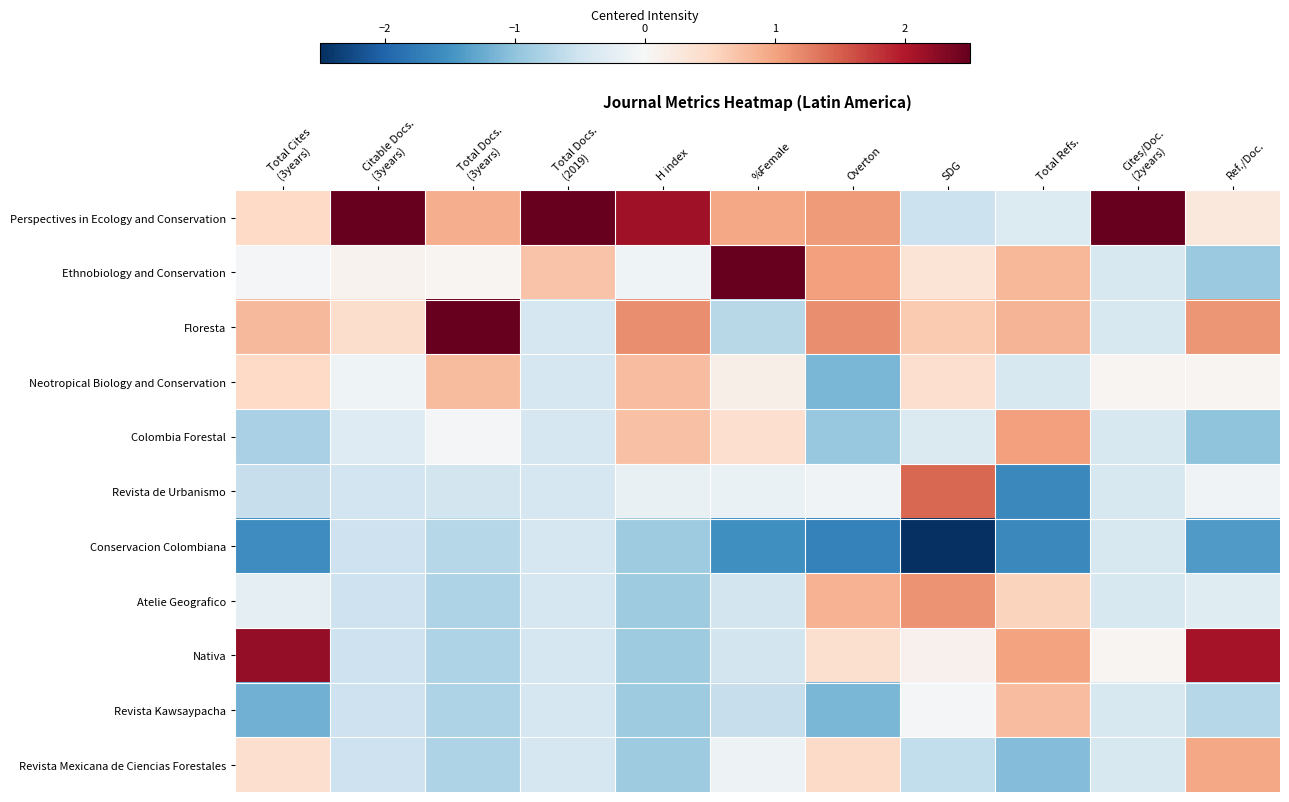

What is the greatest value displayed?

3.1